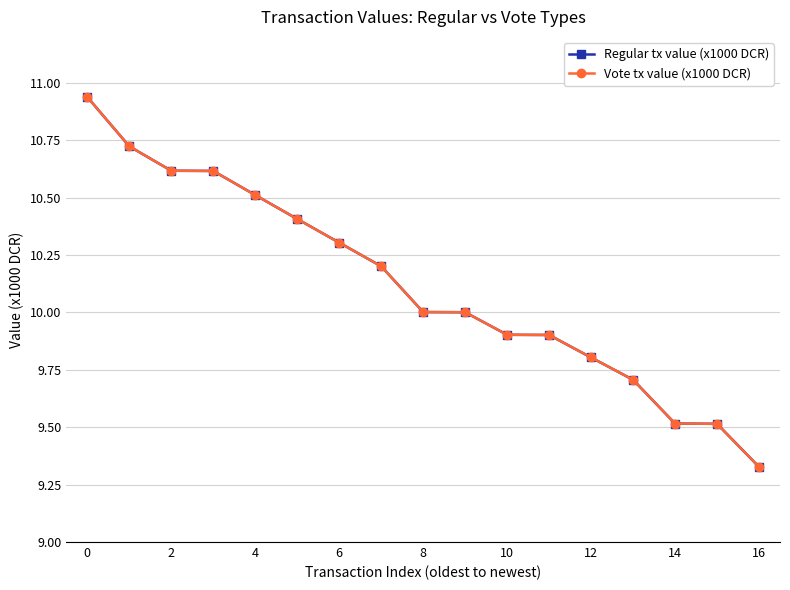

Reading right to left, extract all data points from this chart.

Regular tx value (x1000 DCR): 9.3	9.5	9.5	9.7	9.8	9.9	9.9	10.0	10.0	10.2	10.3	10.4	10.5	10.6	10.6	10.7	10.9
Vote tx value (x1000 DCR): 9.3	9.5	9.5	9.7	9.8	9.9	9.9	10.0	10.0	10.2	10.3	10.4	10.5	10.6	10.6	10.7	10.9